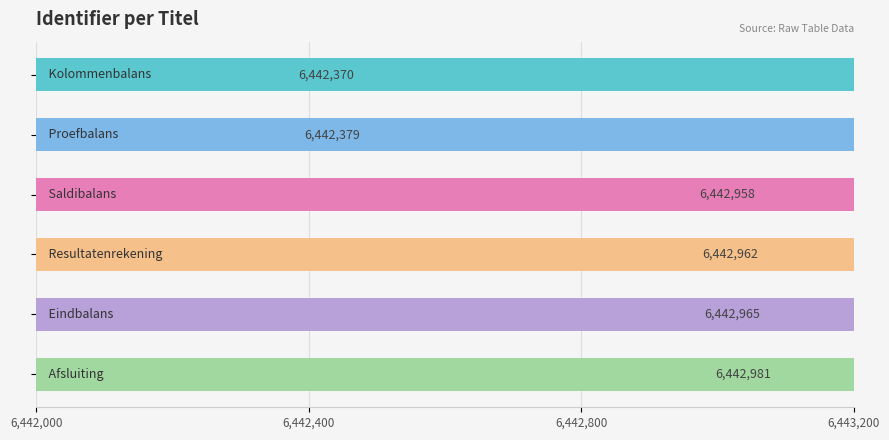

How many distinct data groups are displayed?

1